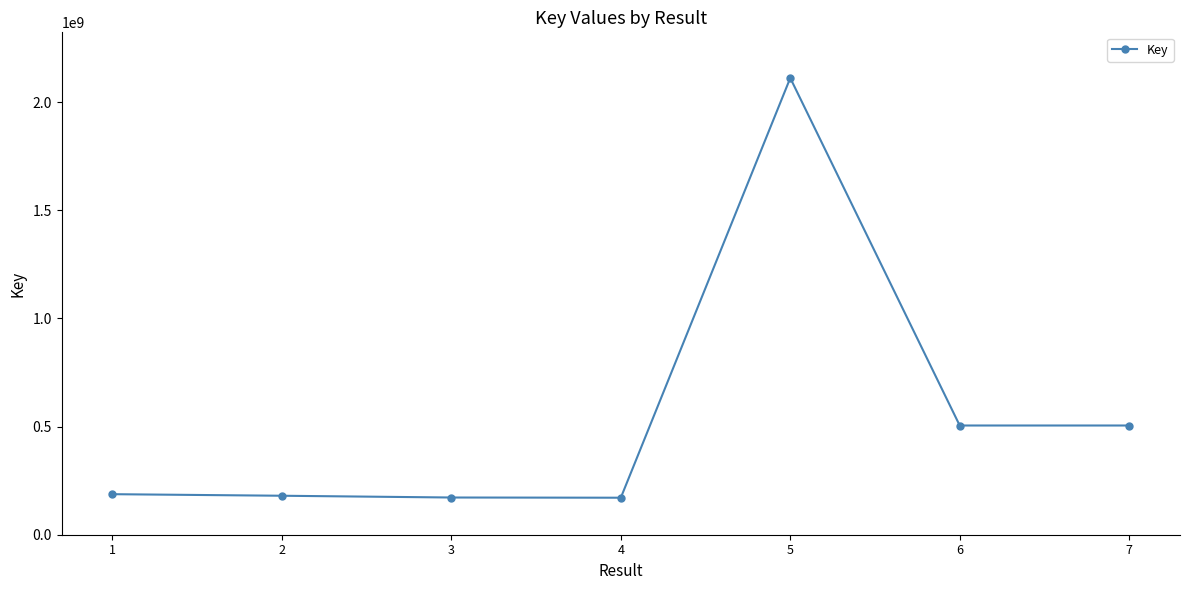

What is the maximum value shown in the chart?

2111818194